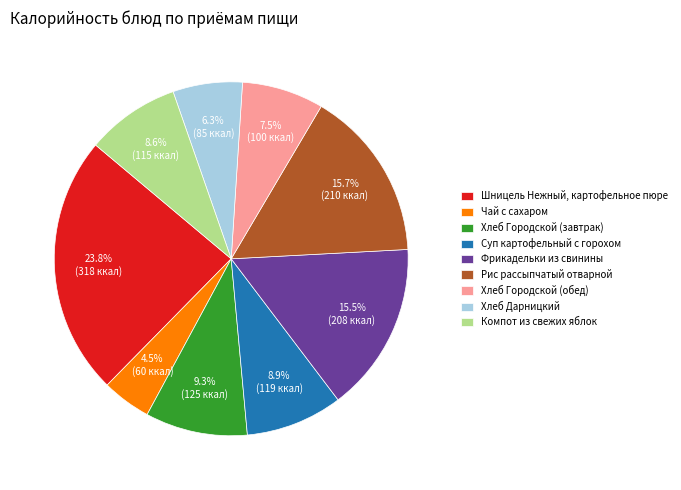

Which has a higher value, Хлеб Городской (обед) or Фрикадельки из свинины?

Фрикадельки из свинины